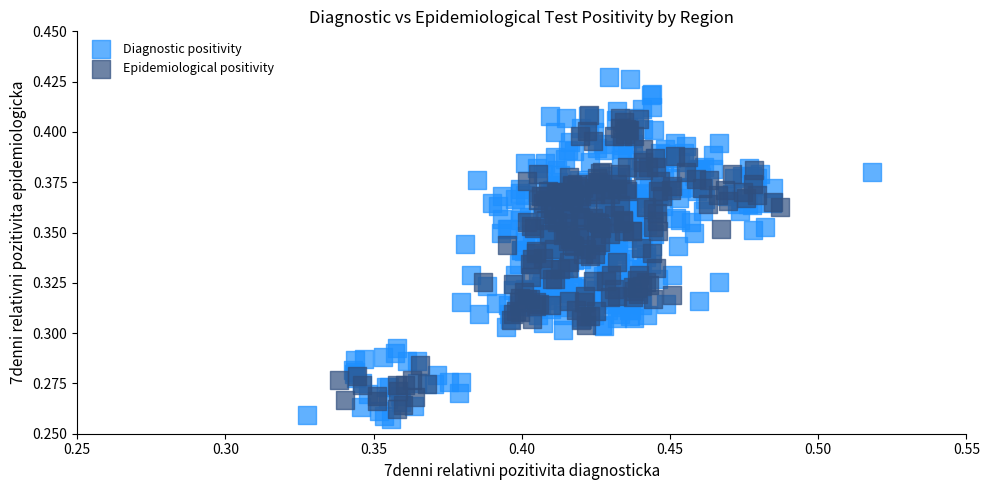

Which series reaches the maximum Y coordinate?

Diagnostic positivity